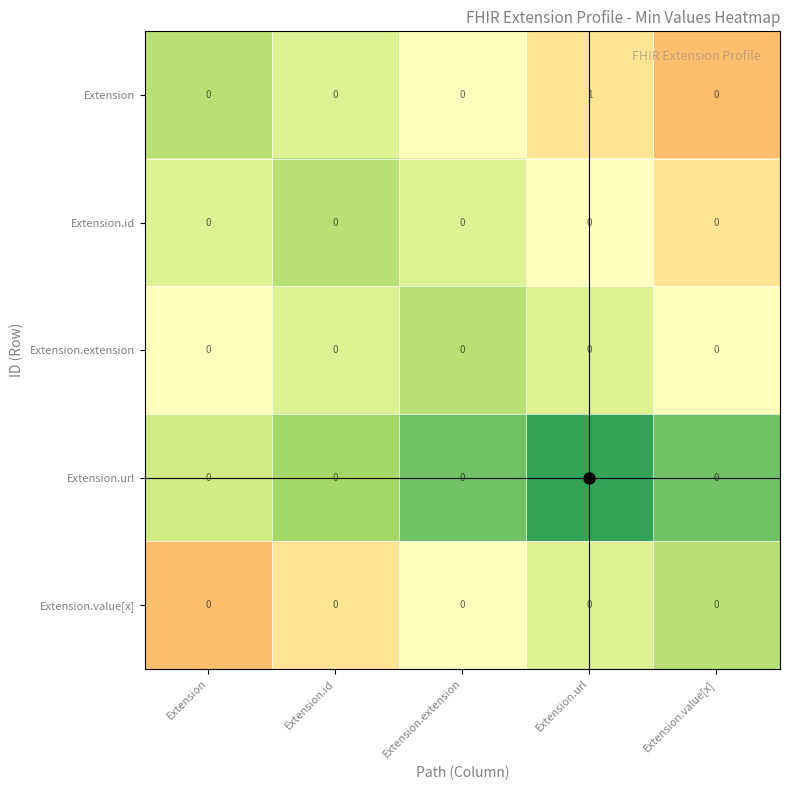

At which label does Extension reach its peak?

Extension.url